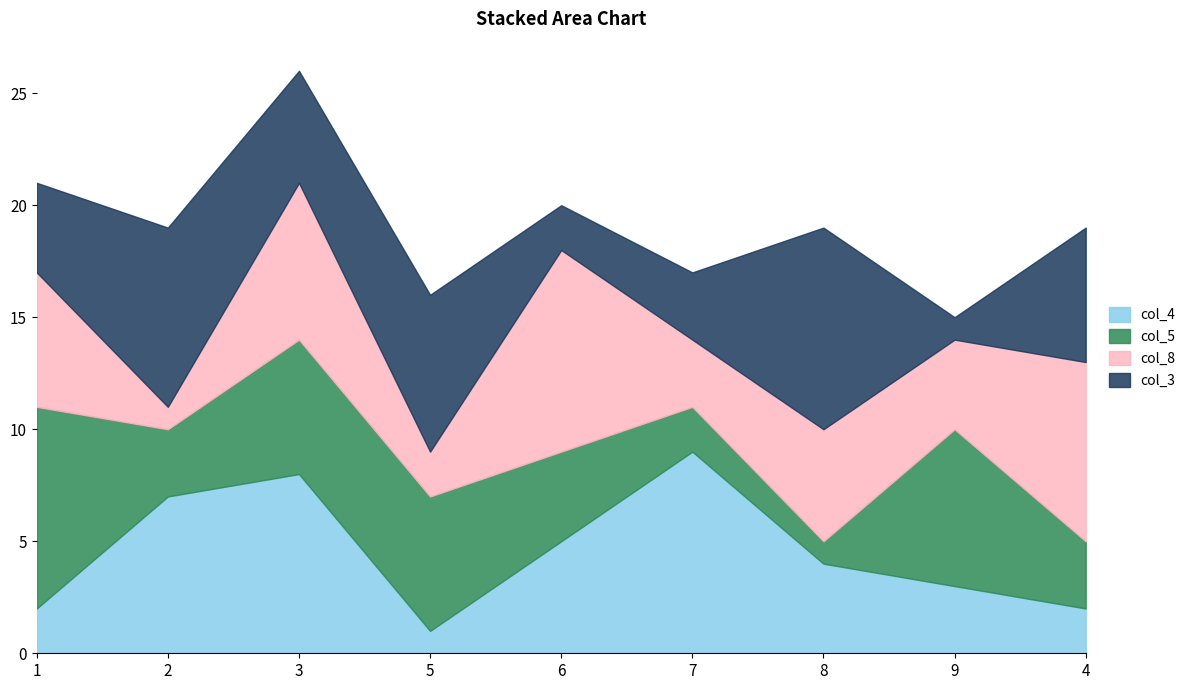

At how many categories does at least one series exceed 6?

9